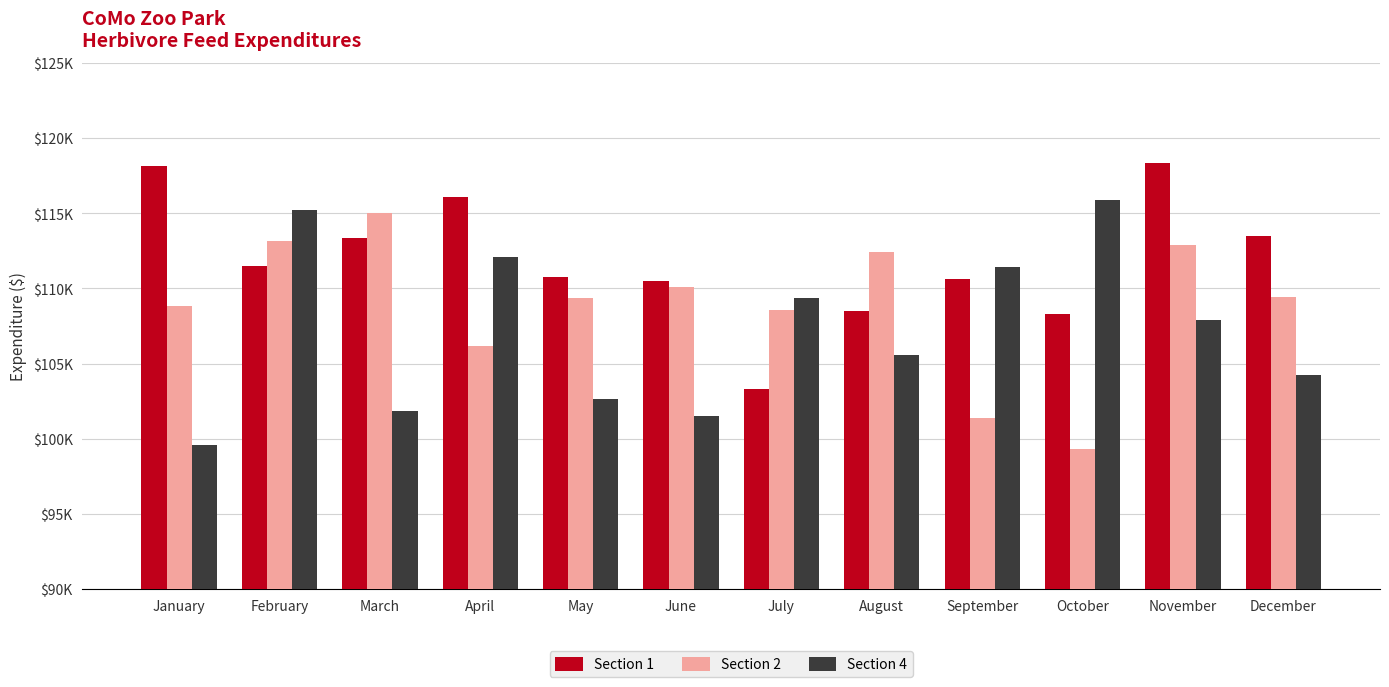

Are the bars grouped side by side (vs. stacked)?

Yes